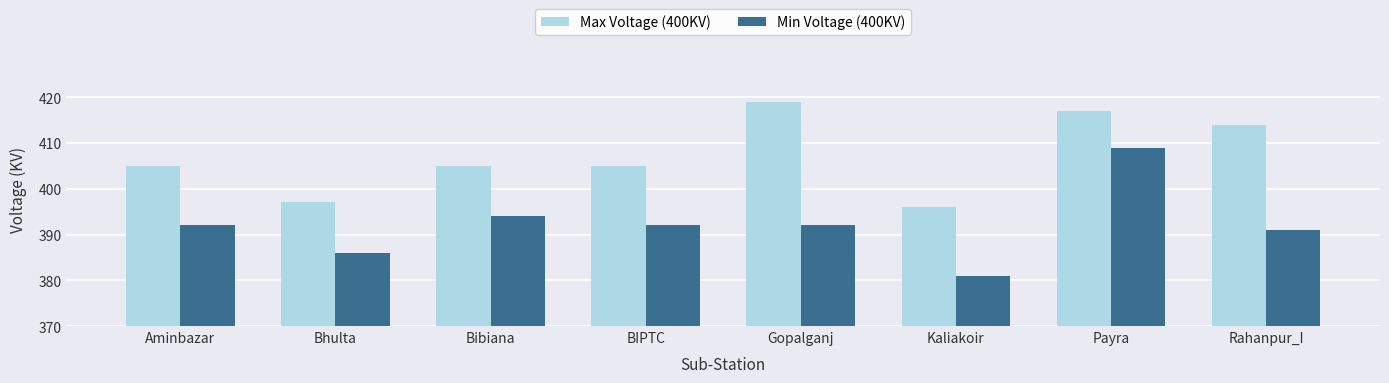

What is the difference between the Min Voltage (400KV) values at BIPTC and Payra?

17